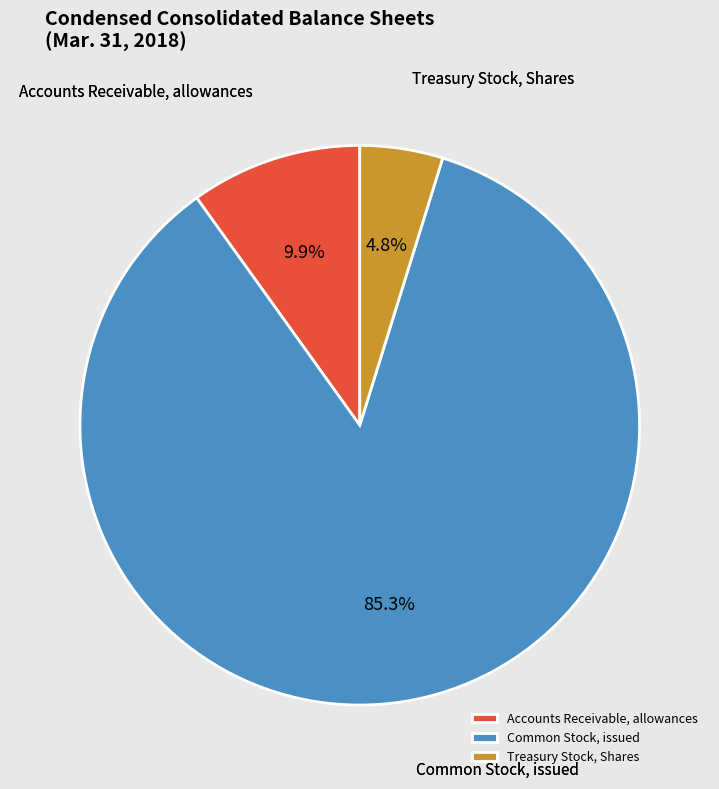

Is it true that Common Stock, issued is 96% of the pie?

False